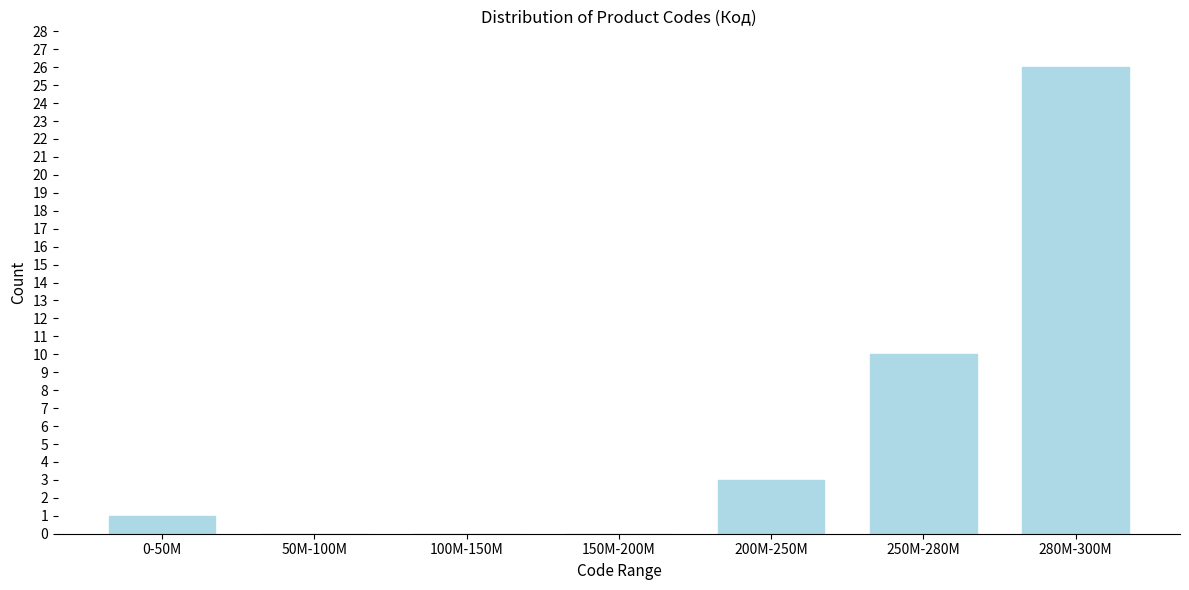

Reading left to right, what are all the values shown in this chart?

0-50M=1	50M-100M=0	100M-150M=0	150M-200M=0	200M-250M=3	250M-280M=10	280M-300M=26